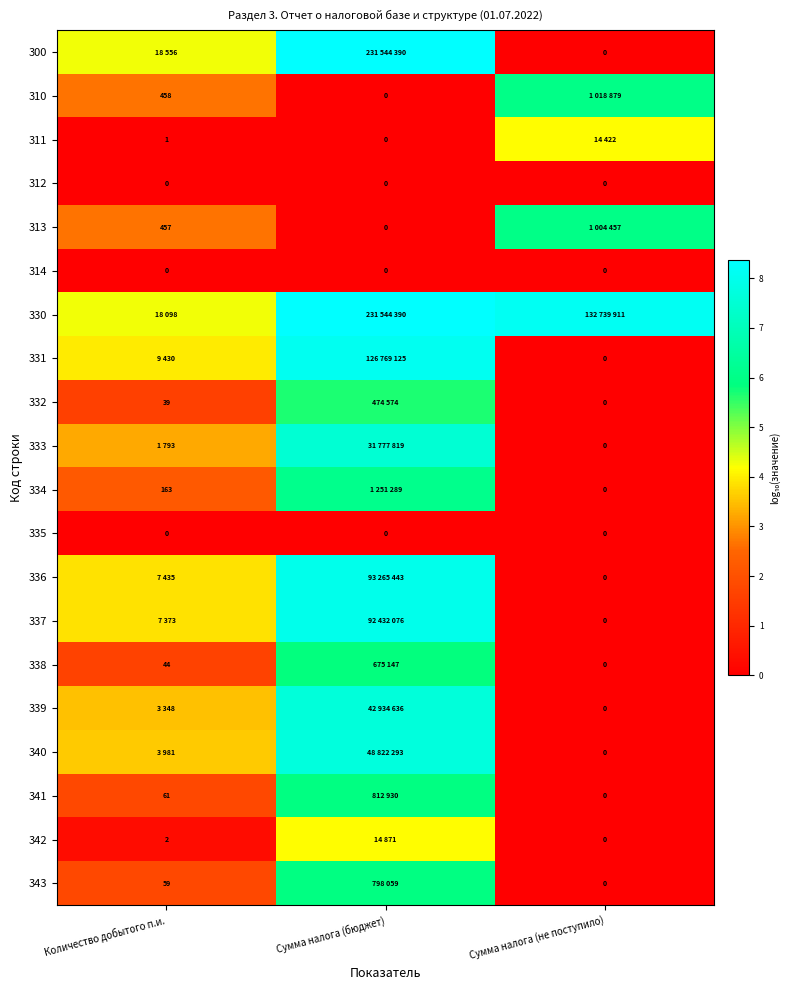

Is the value of 343 at Количество добытого п.и. greater than the value of 337 at Сумма налога (не поступило)?

Yes